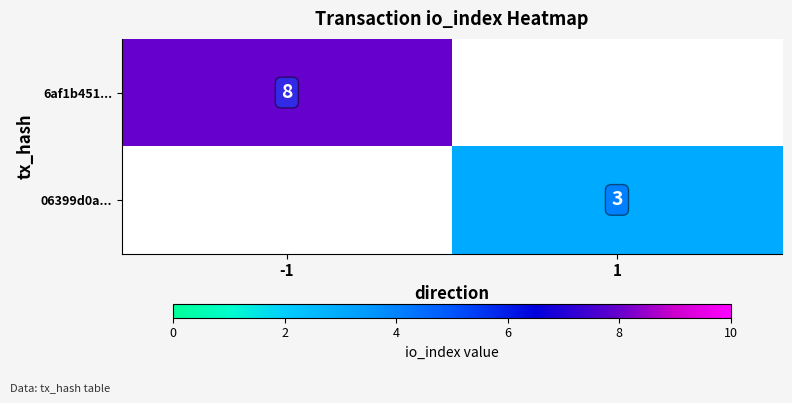

The 6af1b451... series shows 12 at -1. True or false?

False